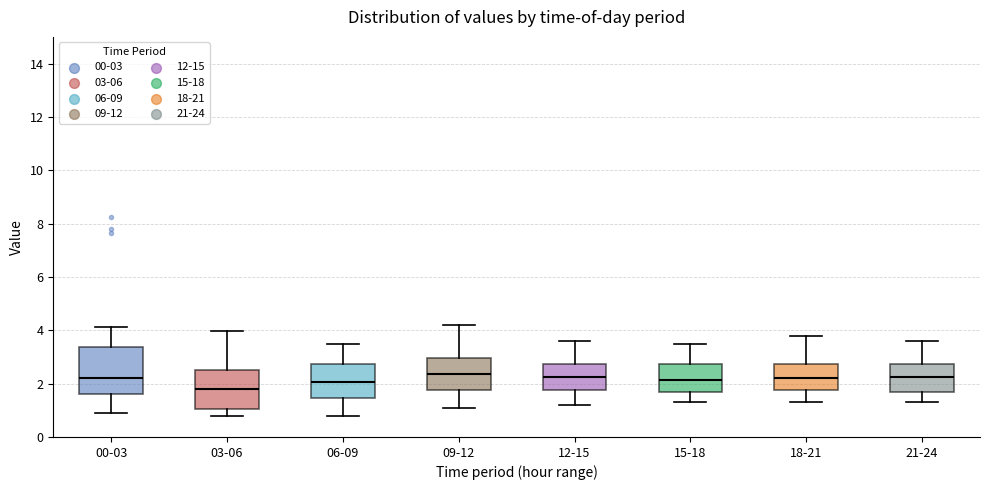

Where does the median line of the box for 15-18 sit on the y-axis? The values are not printed on the chart, so give them approximately, as read against the axis.

2.2